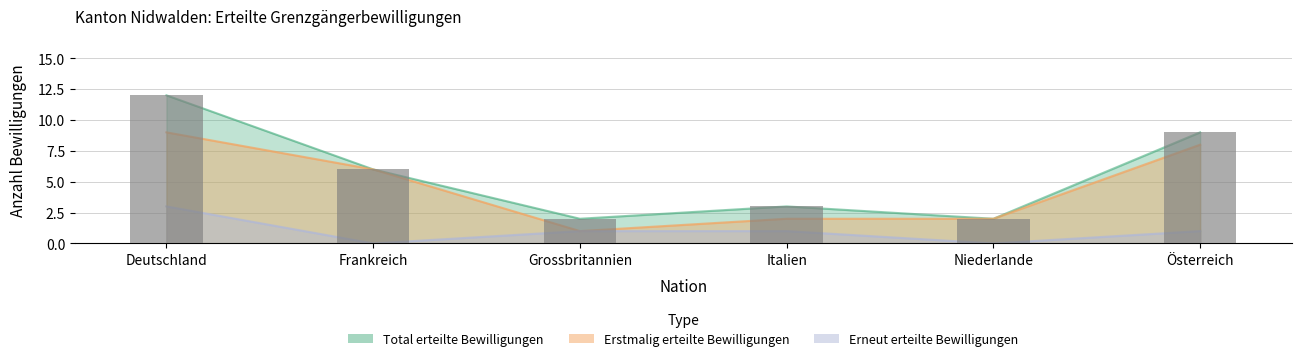

What is the average value of the Erstmalig erteilte Bewilligungen series?

5